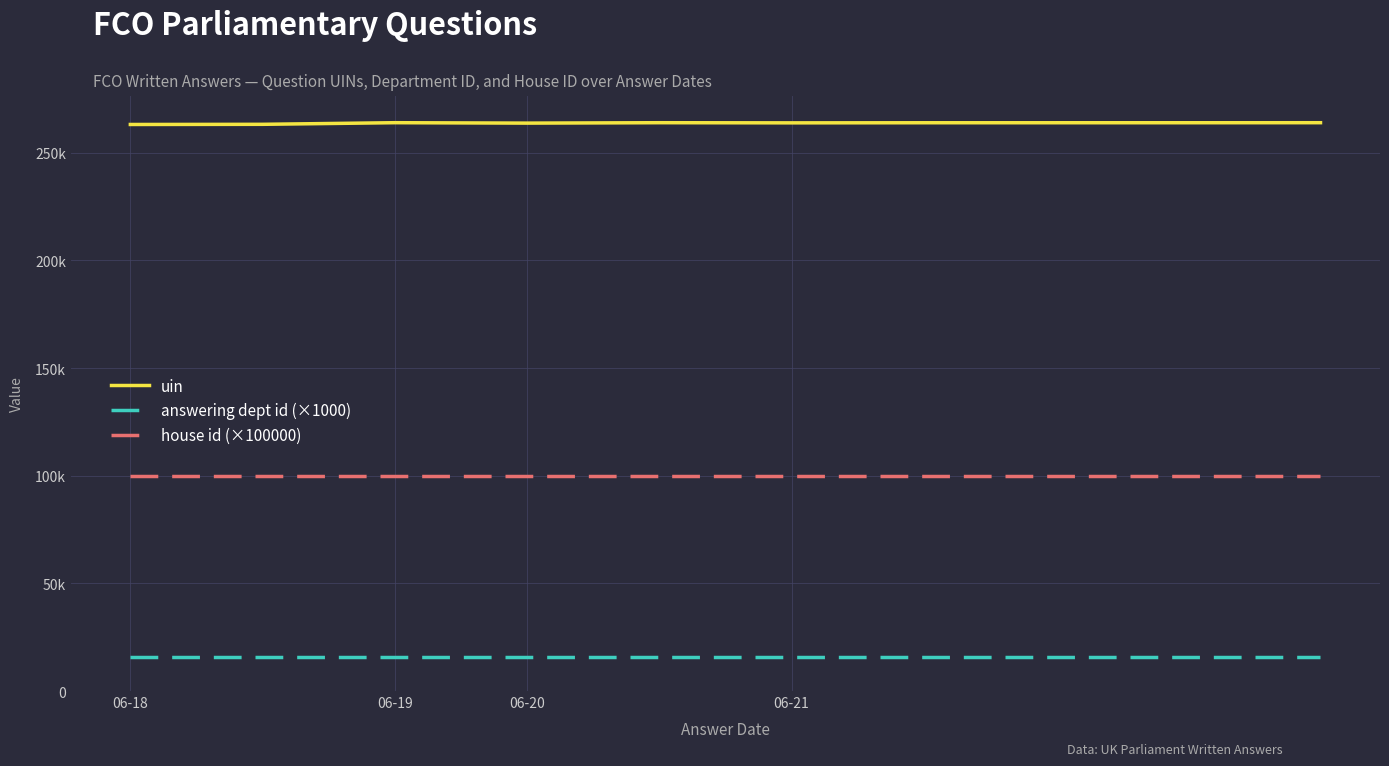

Does the chart display data point markers on the line(s)?

No